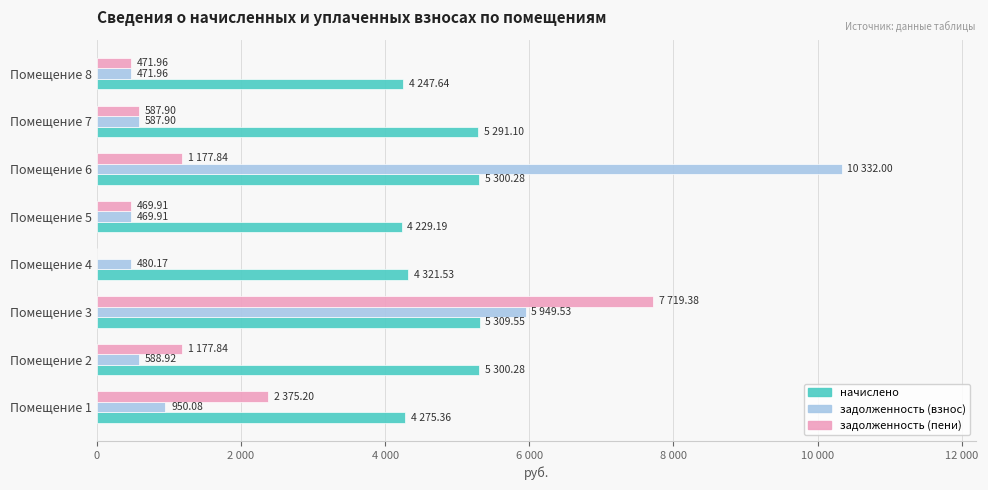

What are all the series names shown in the legend?

начислено, задолженность (взнос), задолженность (пени)